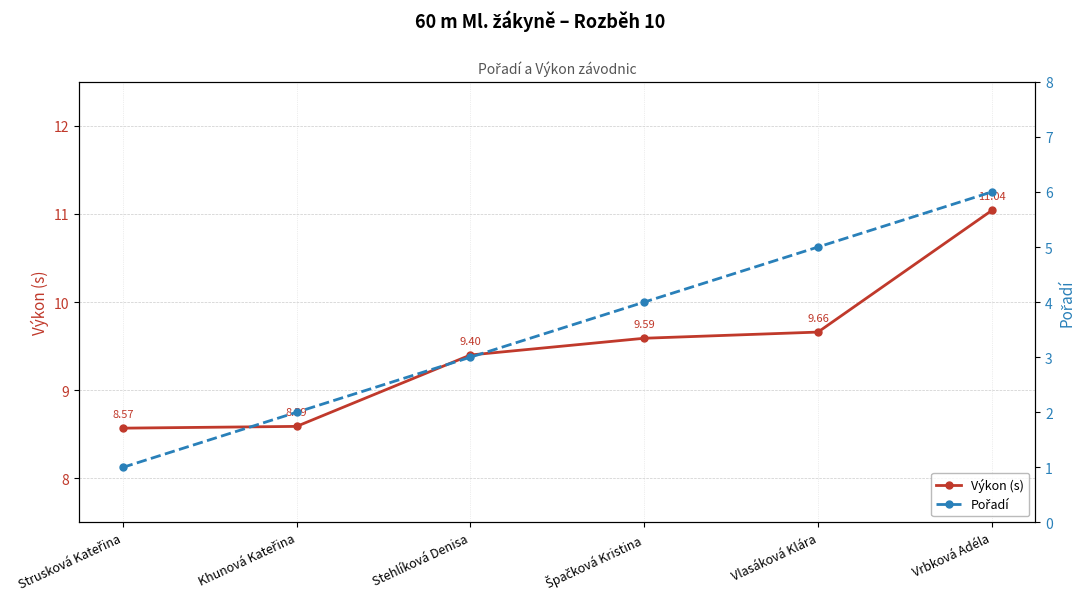

Where is Výkon (s) nearest to the value 9?

Stehlíková Denisa